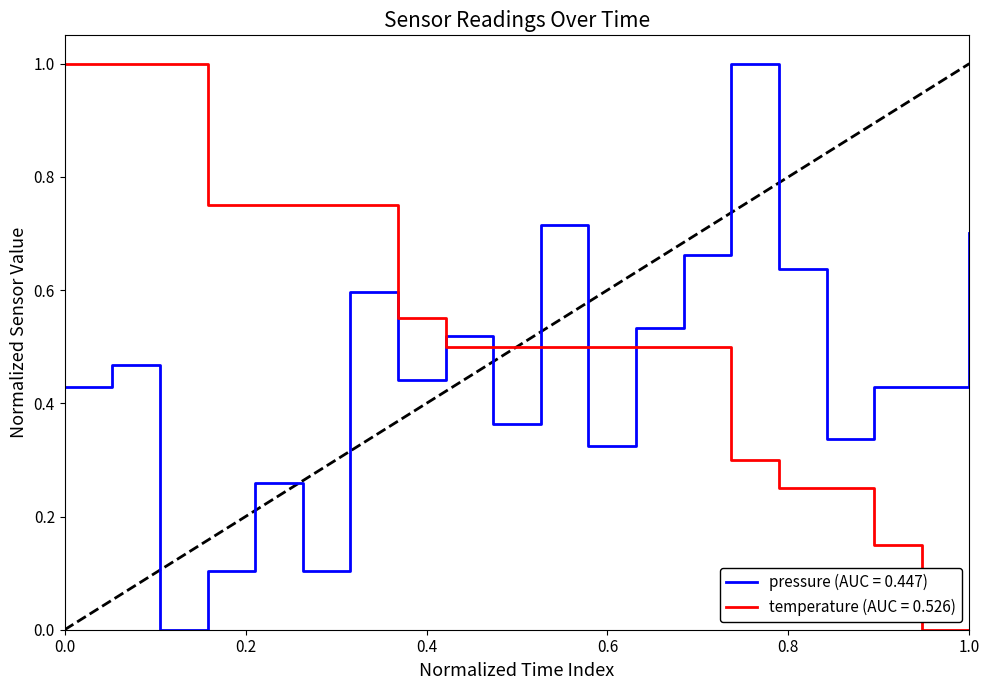

Which series has the largest total across all categories?

temperature (AUC = 0.526)